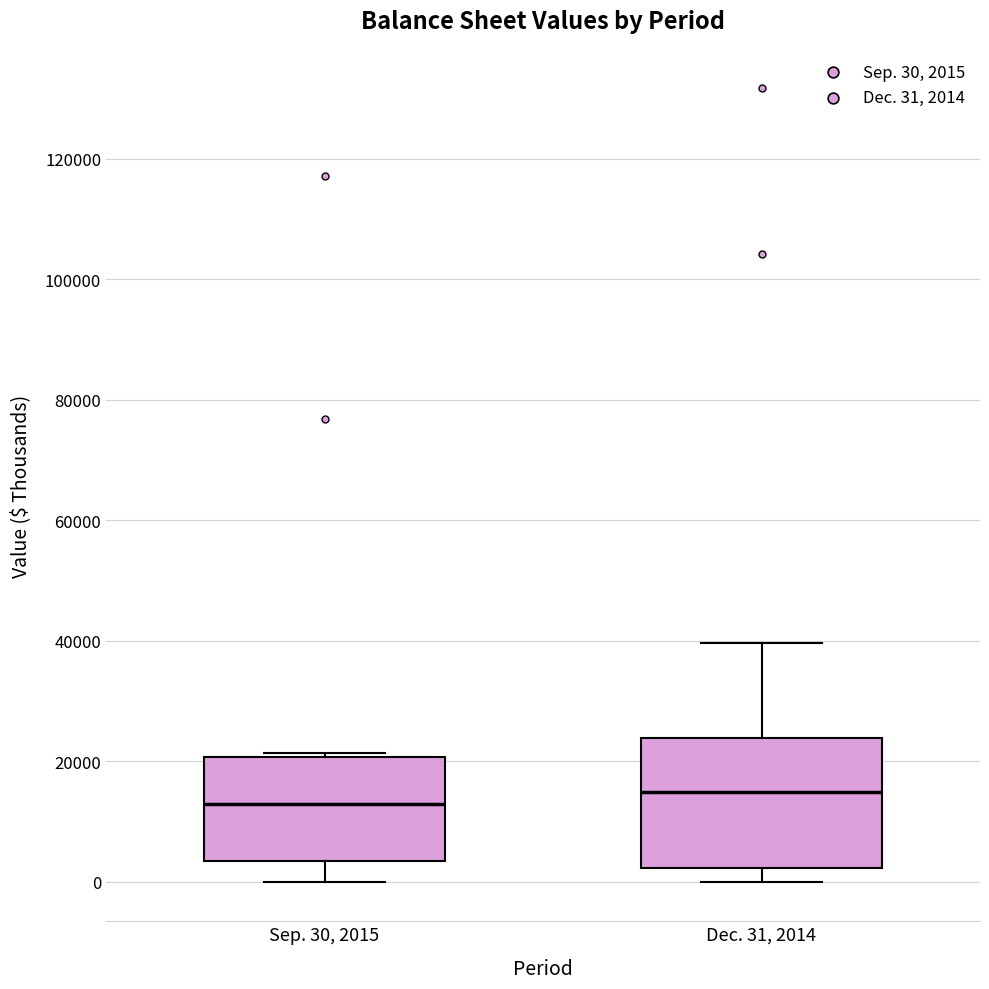

Reading left to right, transcribe this box plot: for each box, give where its median line is, the range the box spans, and where its two whiskers end, as read against the y-axis. The values are not printed on the chart, so give them approximately, as read against the axis.

Sep. 30, 2015: median 12000, box 4000 to 20000, whiskers 0 to 22000
Dec. 31, 2014: median 14000, box 2000 to 24000, whiskers 0 to 40000